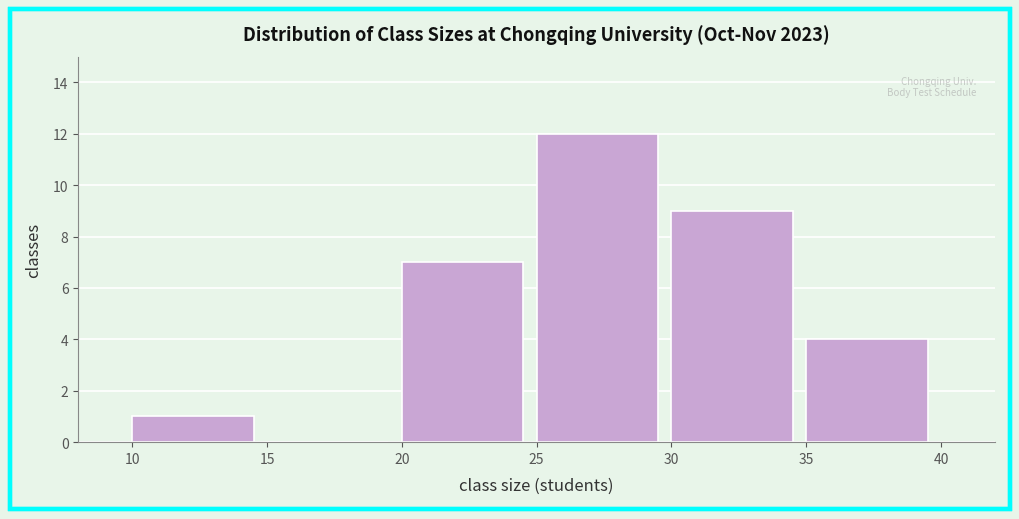

Reading left to right, transcribe this chart: for each bar, give the range it covers on the x-axis and its height. The values are not printed on the chart, so give them approximately, as read against the axis.

10 to 15: 1
15 to 20: 0
20 to 25: 7
25 to 30: 12
30 to 35: 9
35 to 40: 4